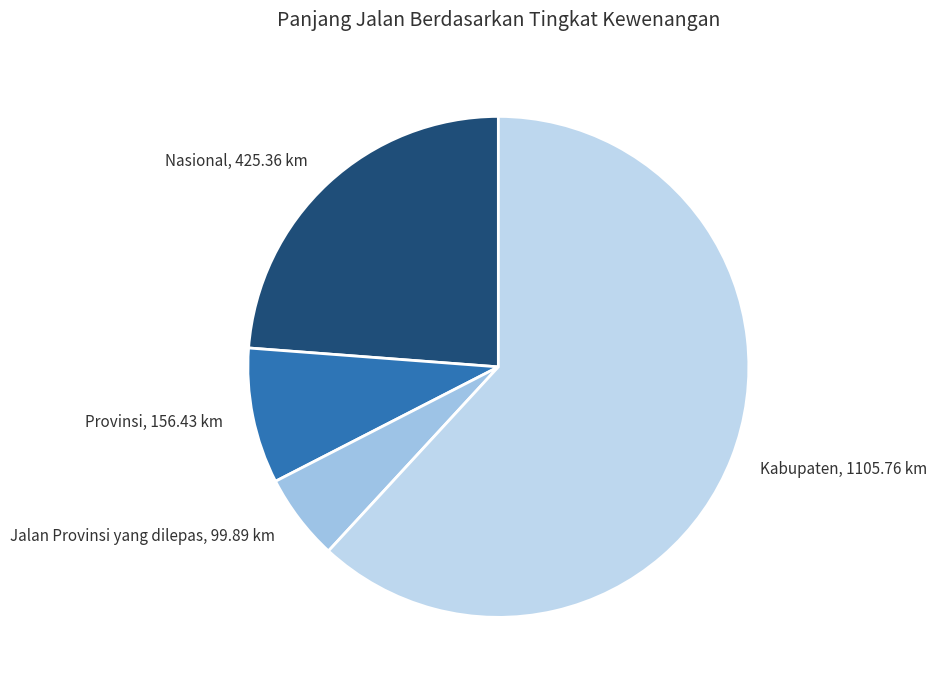

Between Nasional, 425.36 km and Provinsi, 156.43 km, which is larger?

Nasional, 425.36 km